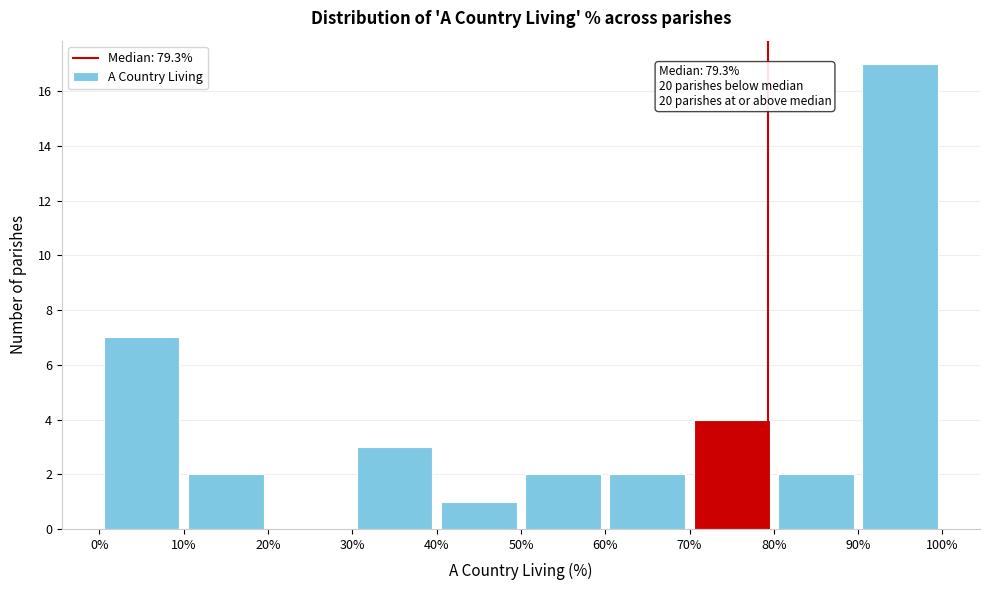

Over which range of the x-axis is the bar tallest?

90% to 100%